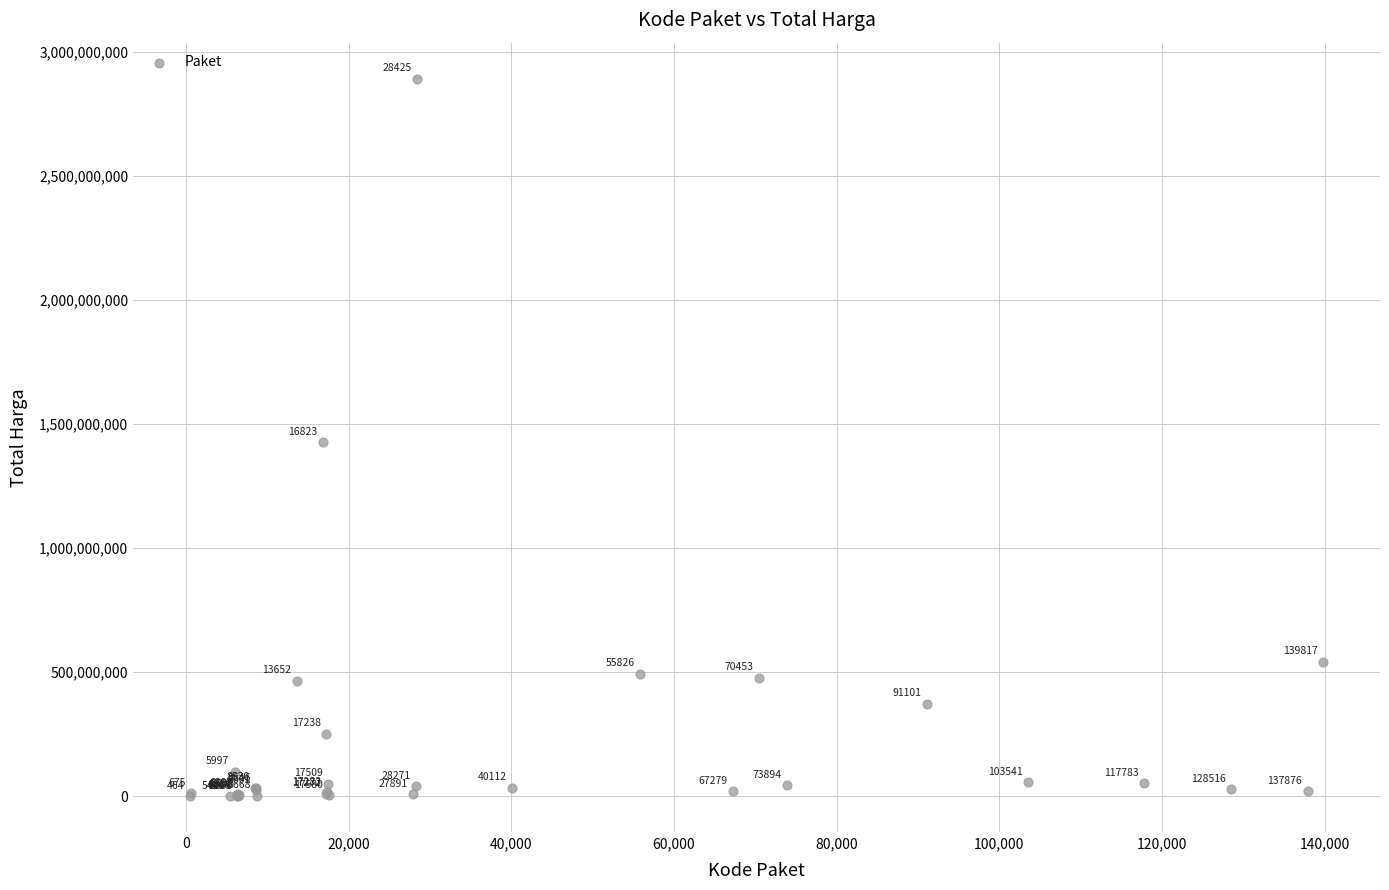

What Y value in the scatter plot is closest to 1446100000?

1425867900